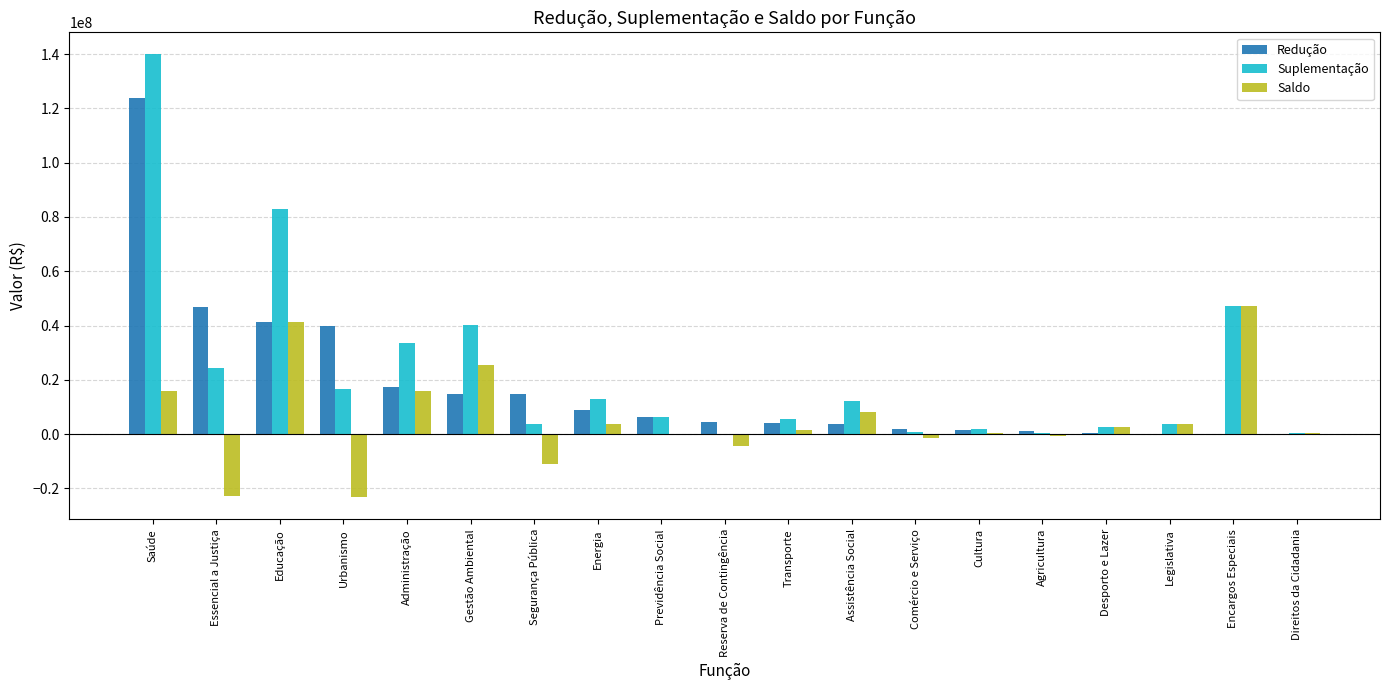

Where is Suplementação nearest to the value 69933113?

Educação